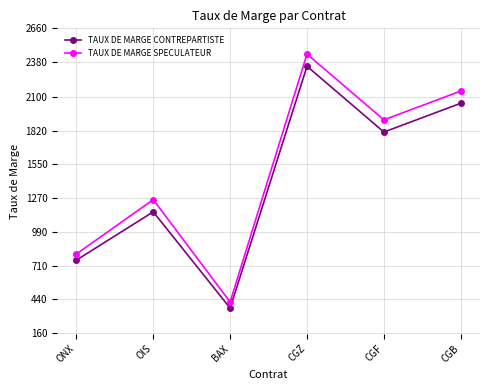

Which series has the widest spread of values?

TAUX DE MARGE SPECULATEUR